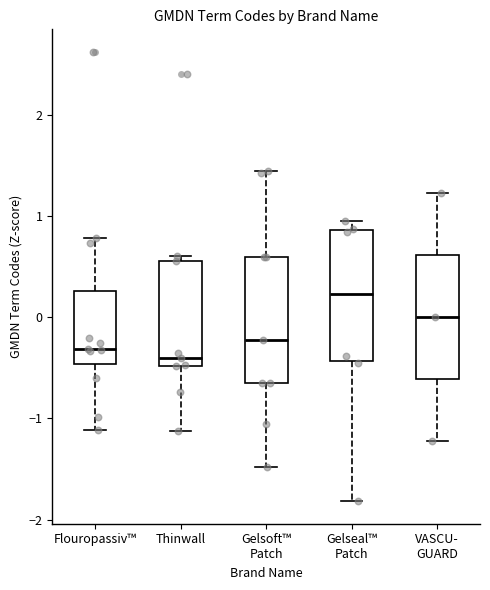

Reading left to right, read every box against the y-axis: the position of its median line, the range the box covers, and the ends of its whiskers. The values are not printed on the chart, so give them approximately, as read against the axis.

Flouropassiv™: median -0.3, box -0.5 to 0.3, whiskers -1.1 to 0.8
Thinwall: median -0.4, box -0.5 to 0.6, whiskers -1.1 to 0.6 (just above the box's upper edge)
Gelsoft™ Patch: median -0.2, box -0.6 to 0.6, whiskers -1.5 to 1.4
Gelseal™ Patch: median 0.2, box -0.4 to 0.9, whiskers -1.8 to 0.9 (just above the box's upper edge)
VASCU- GUARD: median 0.0, box -0.6 to 0.6, whiskers -1.2 to 1.2